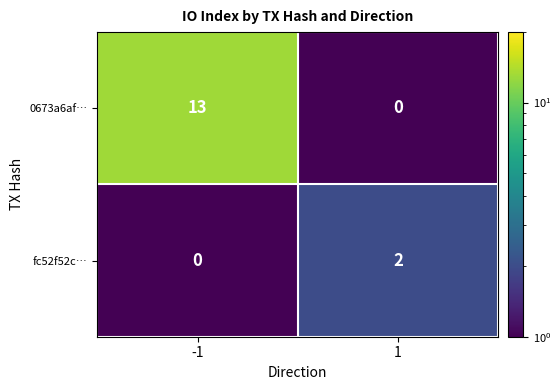

The value of 0673a6af… at 1 is 0. True or false?

True